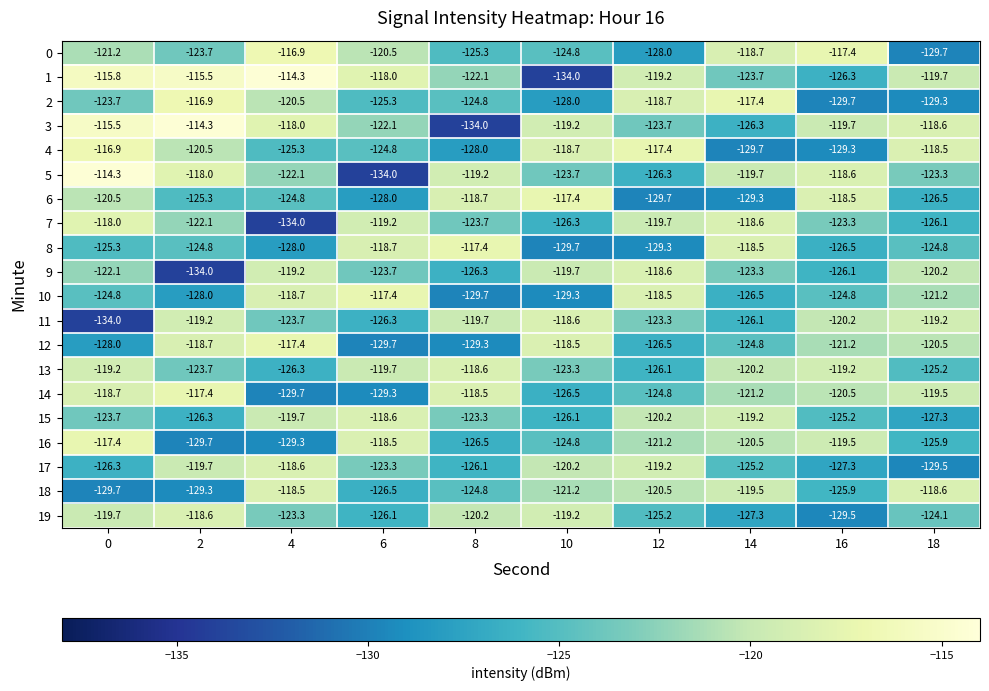

What is the minimum value shown in the chart?

-134.0